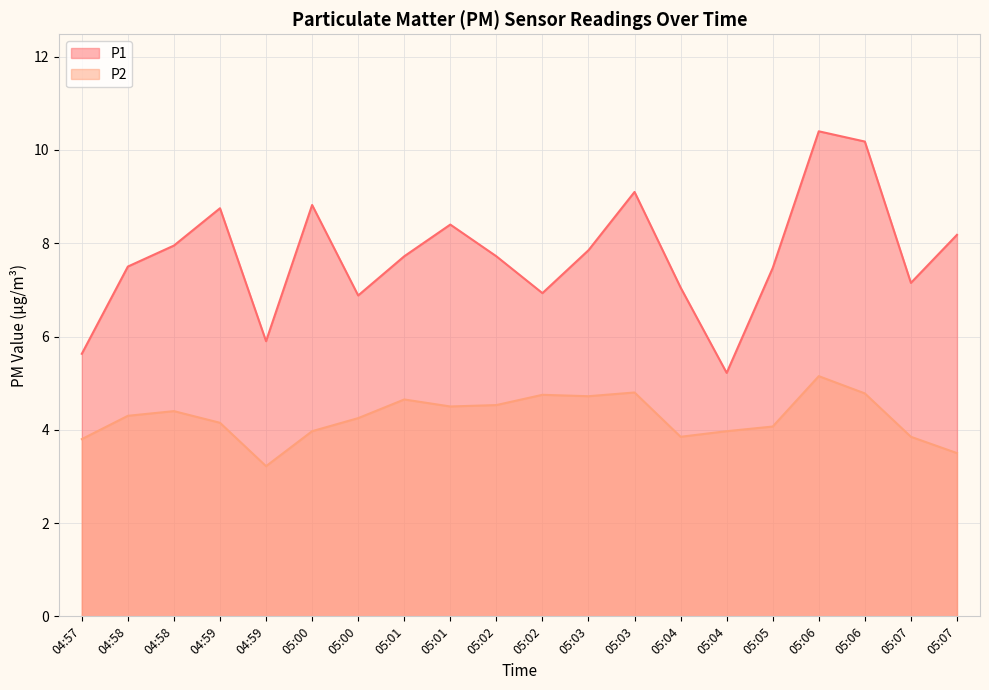

Is it true that P2 equals 2.8 at 05:03?

False